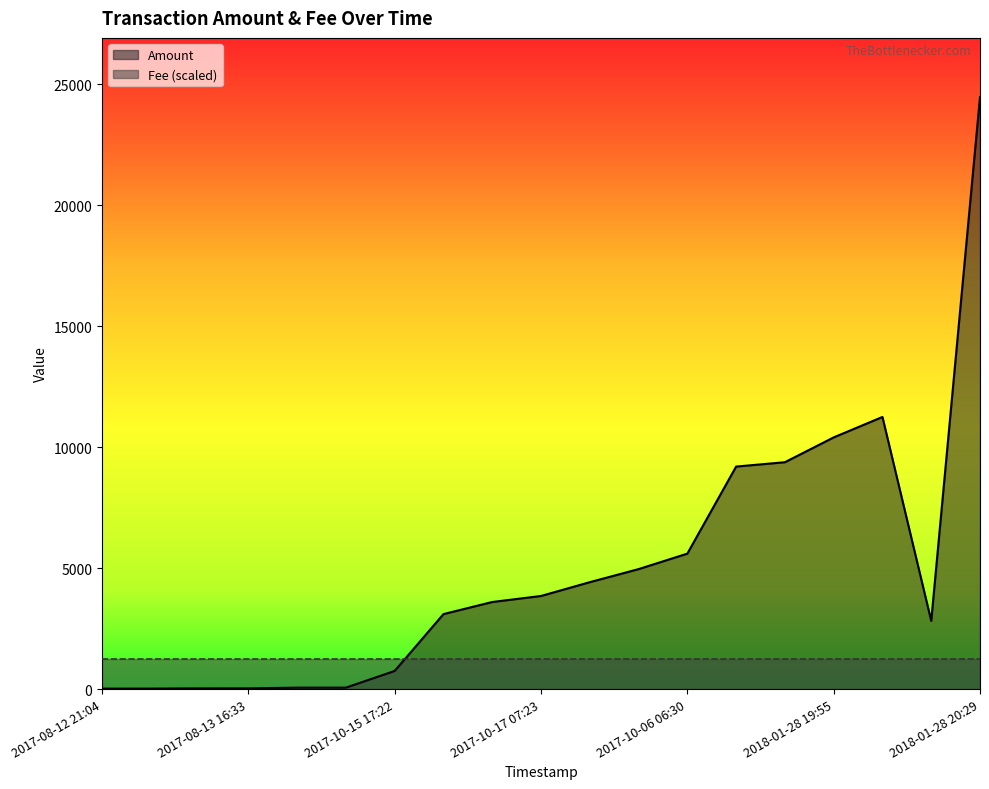

Is it true that the value at 2018-01-28 20:05 is 11250?

True